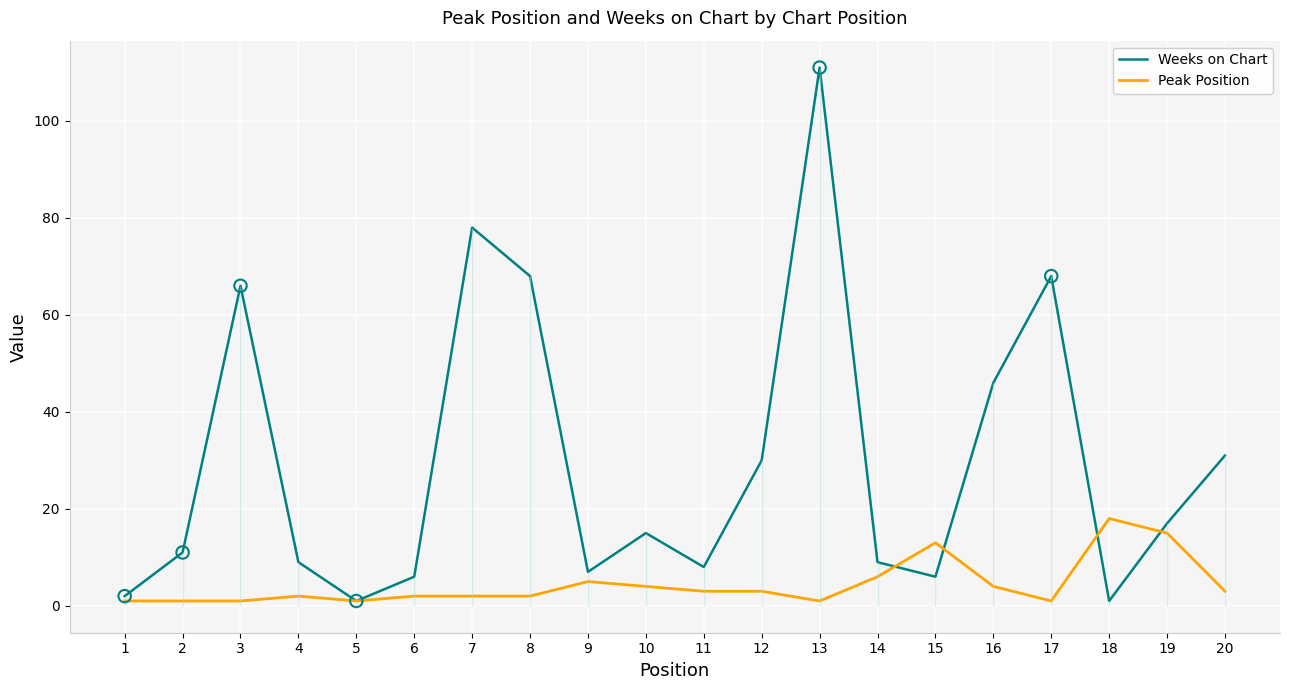

Which series contains the highest Y value?

Weeks on Chart